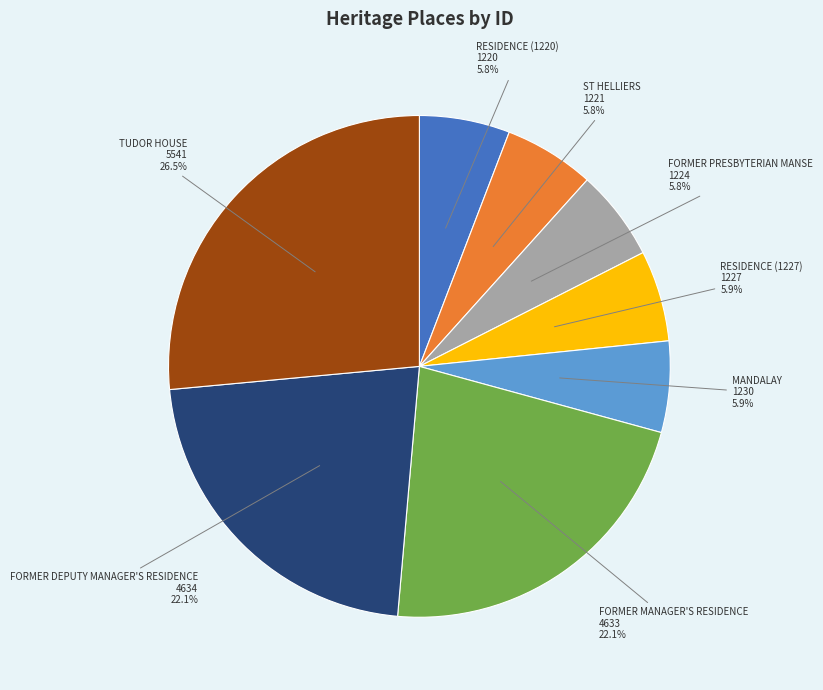

Combined, what portion of the pie is TUDOR HOUSE and FORMER DEPUTY MANAGER'S RESIDENCE?

48.6%